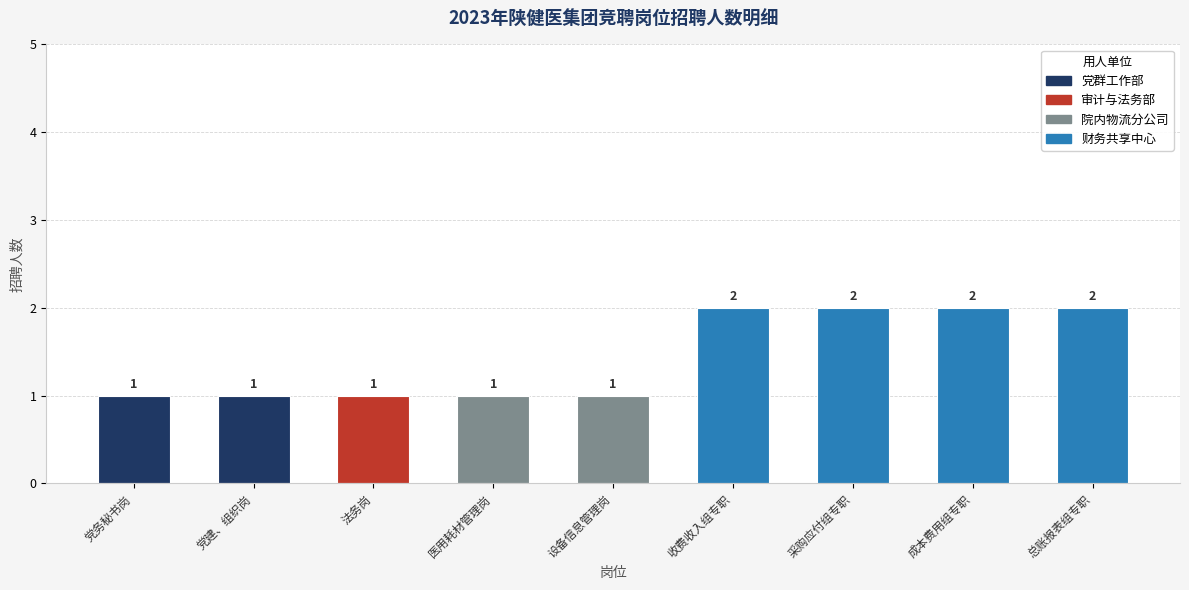

What is the greatest value displayed?

2